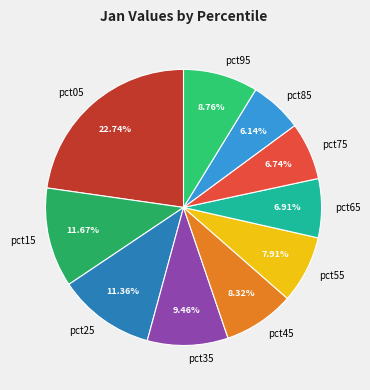

Does pct15 represent more than half of the total?

No